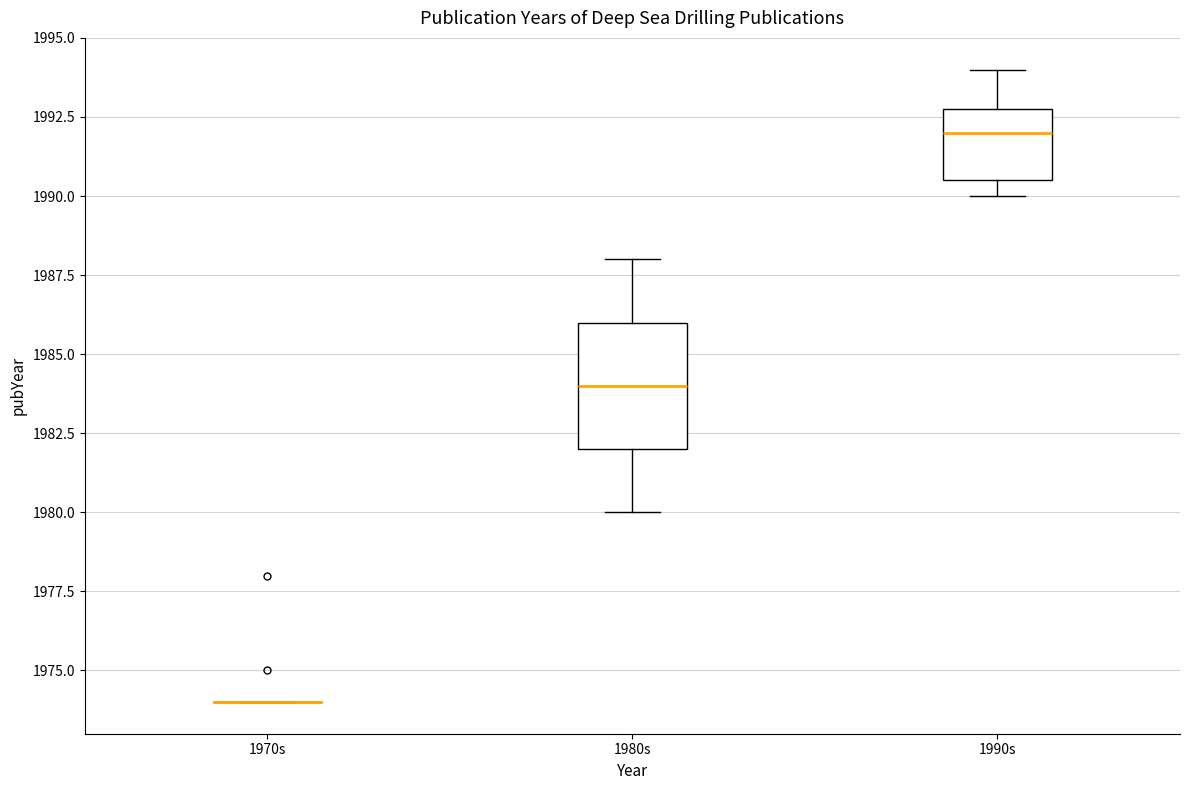

Which box is the tallest, from its lower edge to its upper edge?

1980s